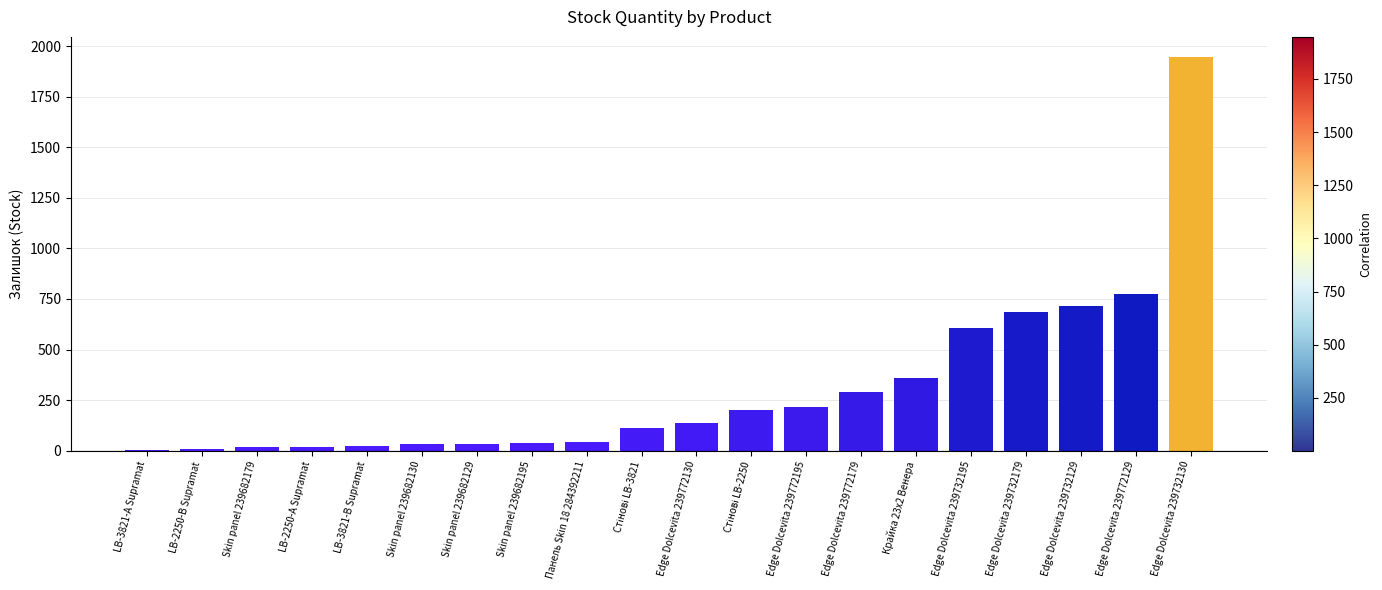

Between Edge Dolcevita 239772129 and LB-3821-А Supramat, which is larger?

Edge Dolcevita 239772129